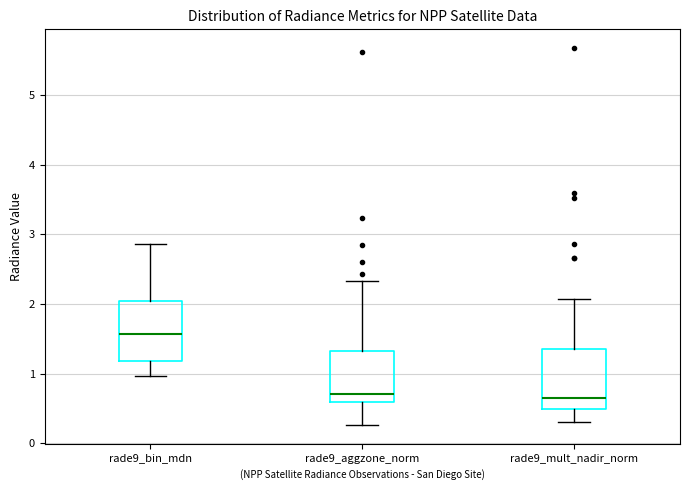

Reading left to right, transcribe this box plot: for each box, give where its median line is, the range the box spans, and where its two whiskers end, as read against the y-axis. The values are not printed on the chart, so give them approximately, as read against the axis.

rade9_bin_mdn: median 1.6, box 1.2 to 2.0, whiskers 1.0 to 2.9
rade9_aggzone_norm: median 0.7, box 0.6 to 1.3, whiskers 0.3 to 2.3
rade9_mult_nadir_norm: median 0.6, box 0.5 to 1.4, whiskers 0.3 to 2.1